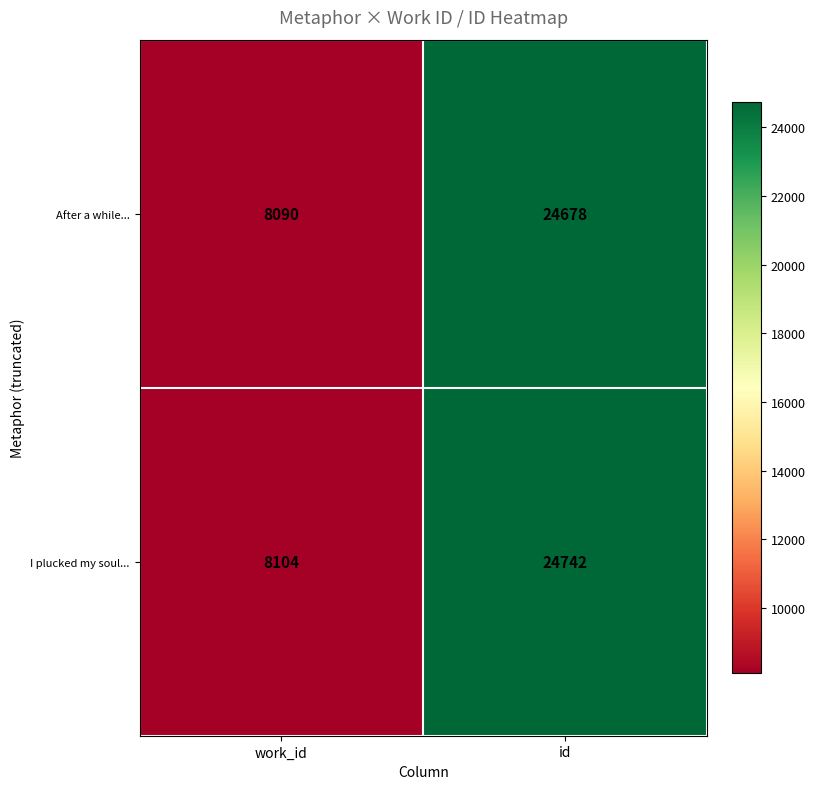

True or false: After a while... has a value of 8090 at work_id.

True